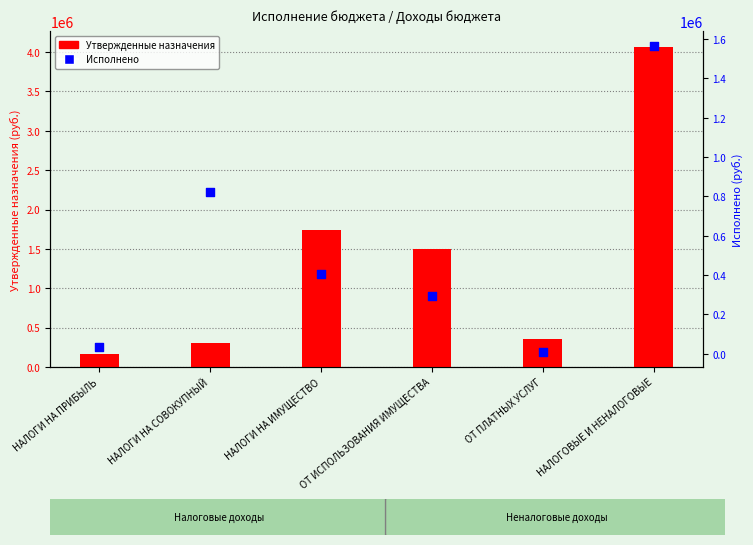

Which series has the largest total across all categories?

Утвержденные назначения